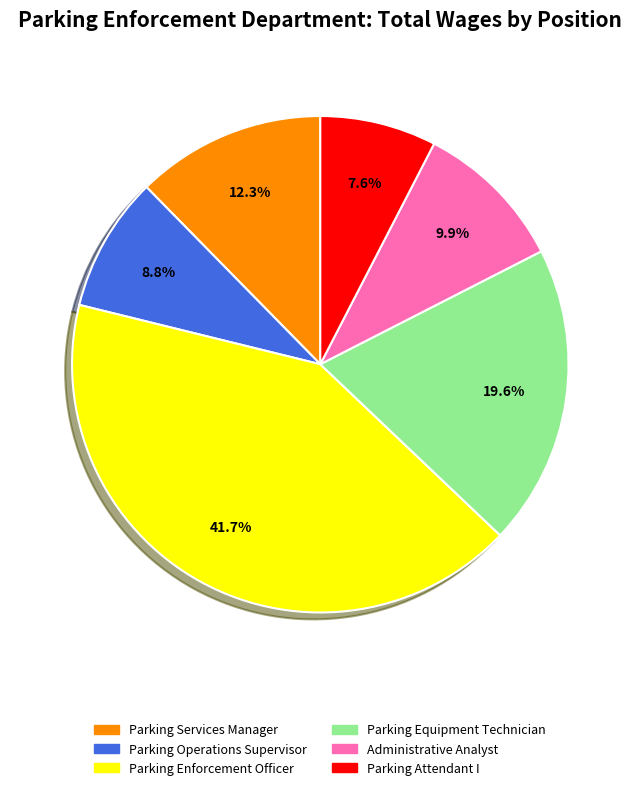

Is there any slice that represents more than half of the pie?

No